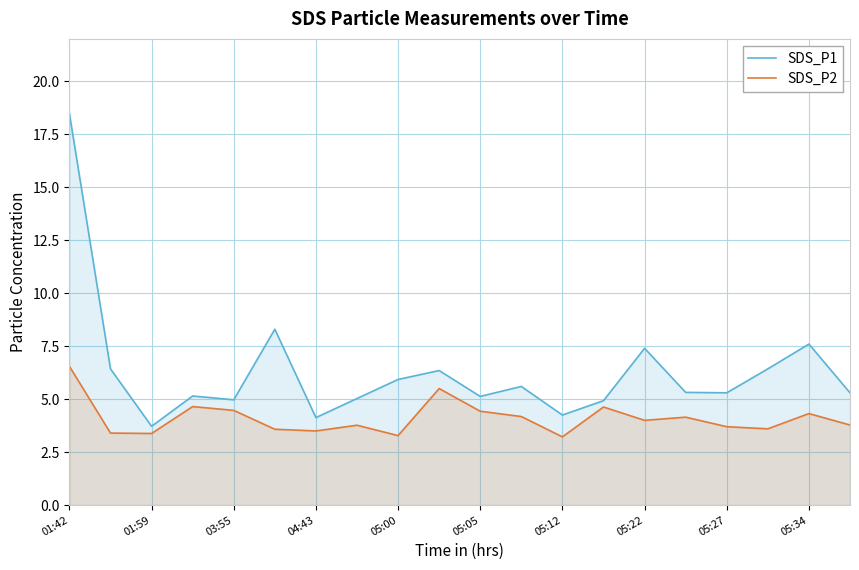

What is the difference between the highest and lowest values at 05:27?

1.6